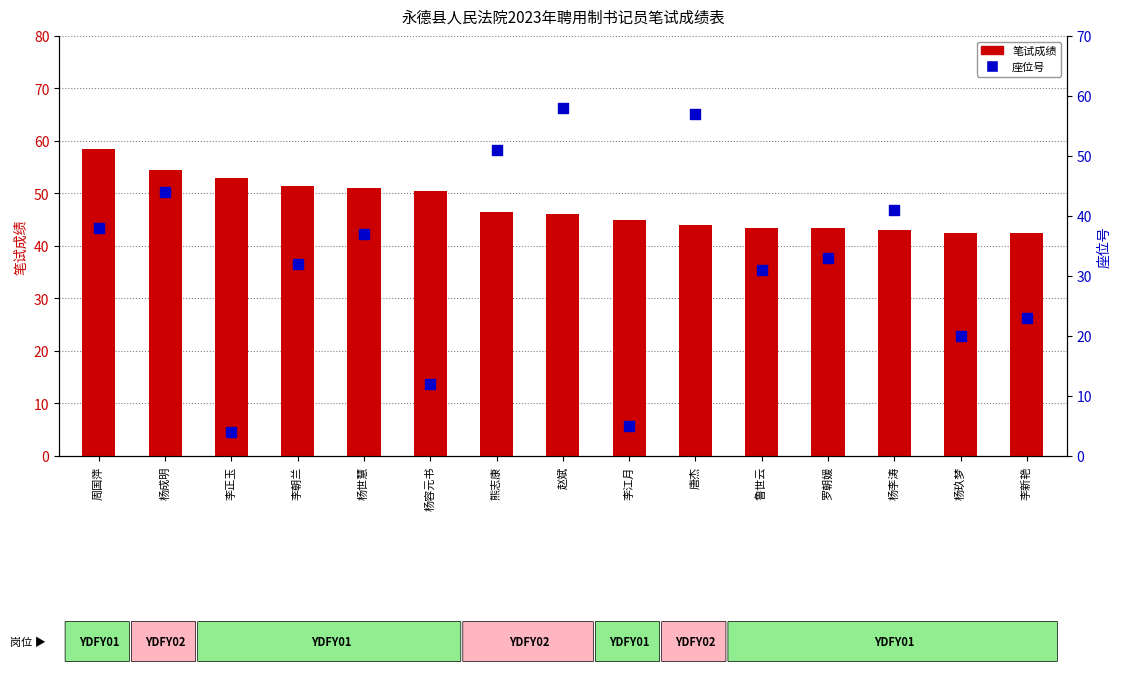

Which series contains the lowest Y value?

座位号